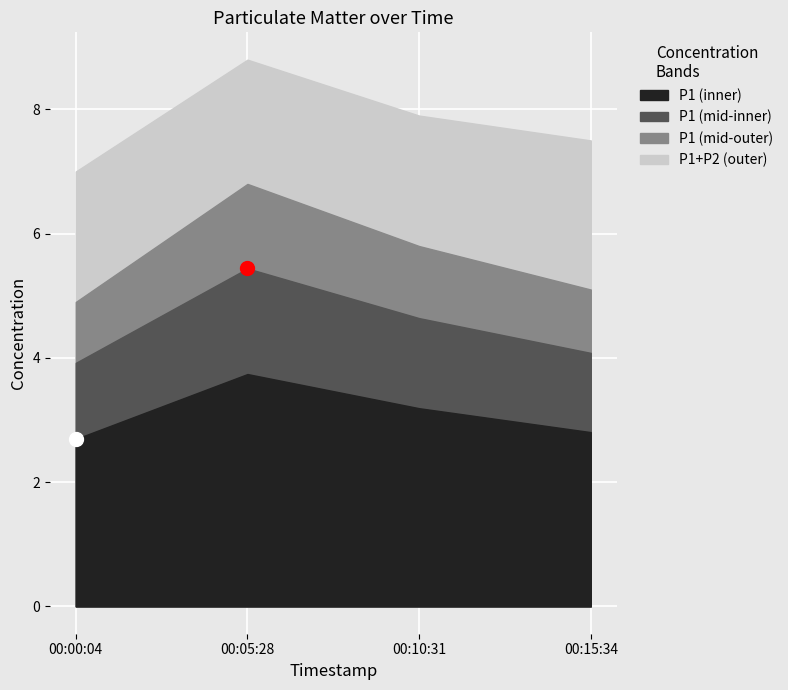

Rank the categories by P1 value from lowest to highest.

2022-07-17T00:00:04, 2022-07-17T00:15:34, 2022-07-17T00:10:31, 2022-07-17T00:05:28